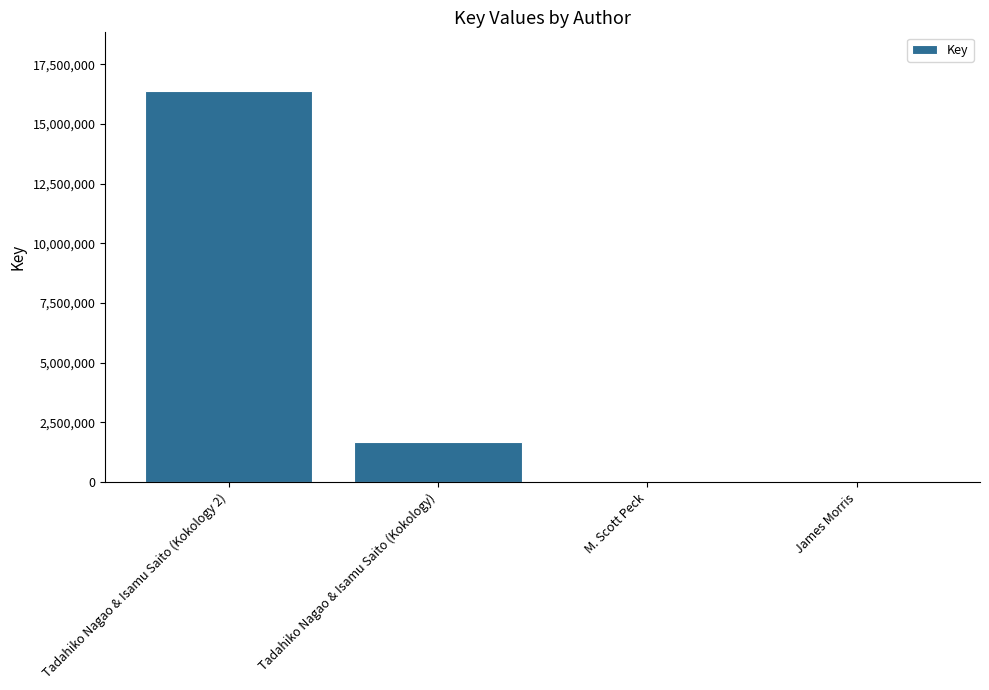

What is the change in value from Tadahiko Nagao & Isamu Saito (Kokology 2) to Tadahiko Nagao & Isamu Saito (Kokology)?

-14693085